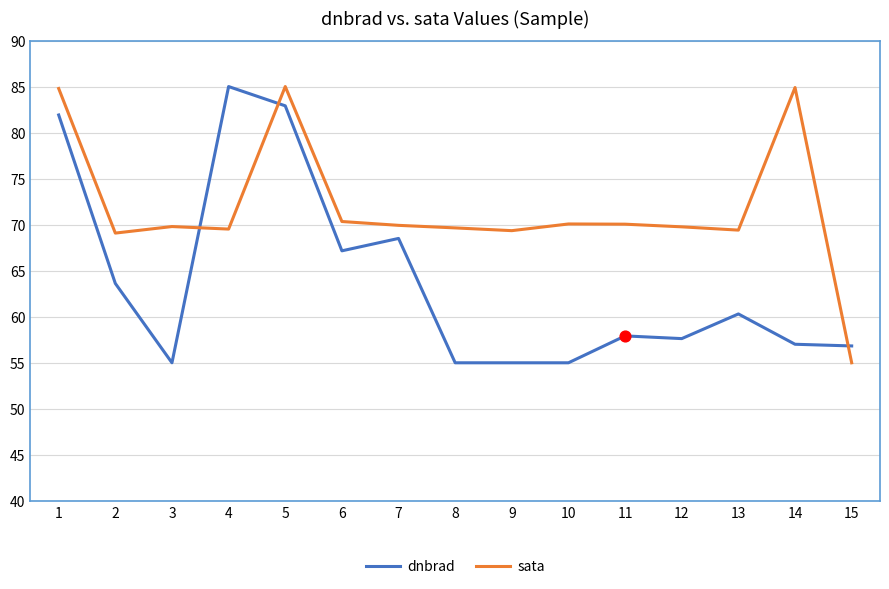

What are all the series names shown in the legend?

dnbrad, sata